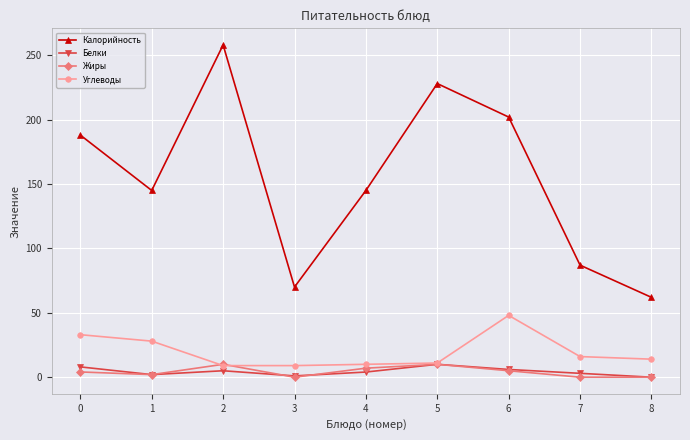

The value of Углеводы at 6 is 68.2. True or false?

False